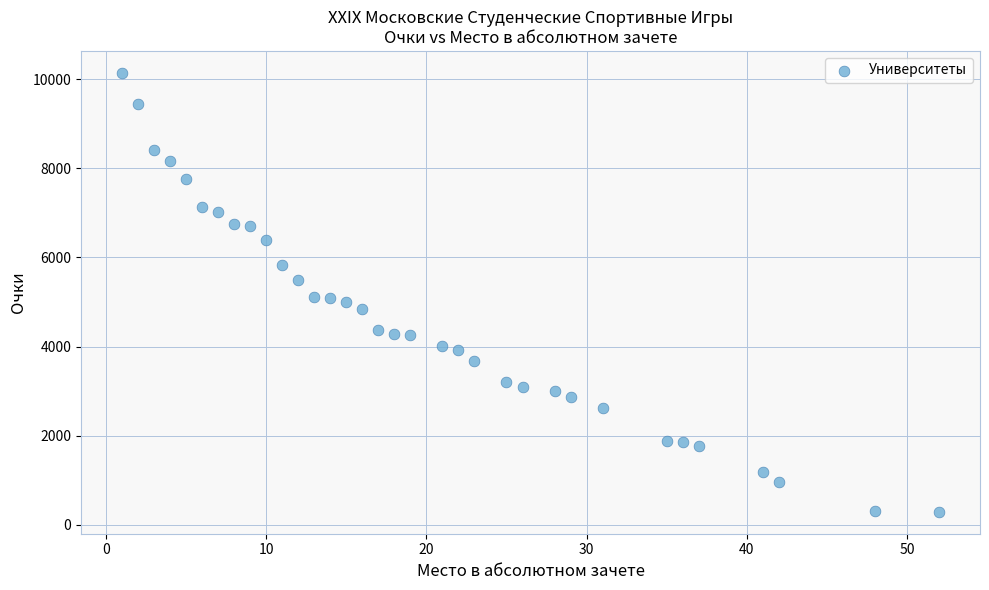

What is the range of X values (max minus min)?

51.0